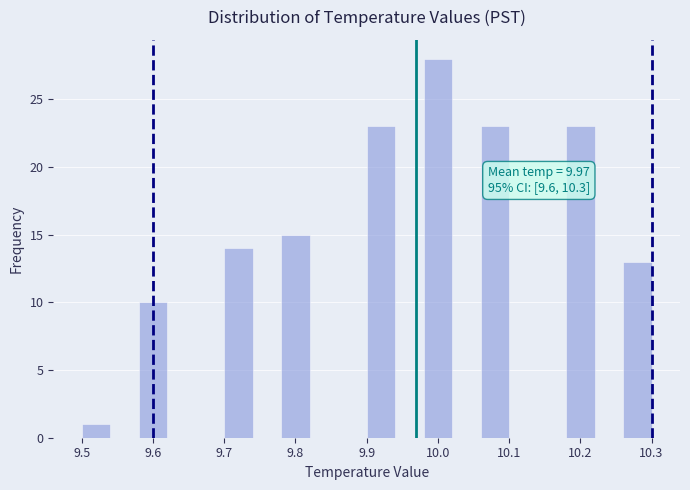

Over which range of the x-axis is the bar tallest?

9.98 to 10.02